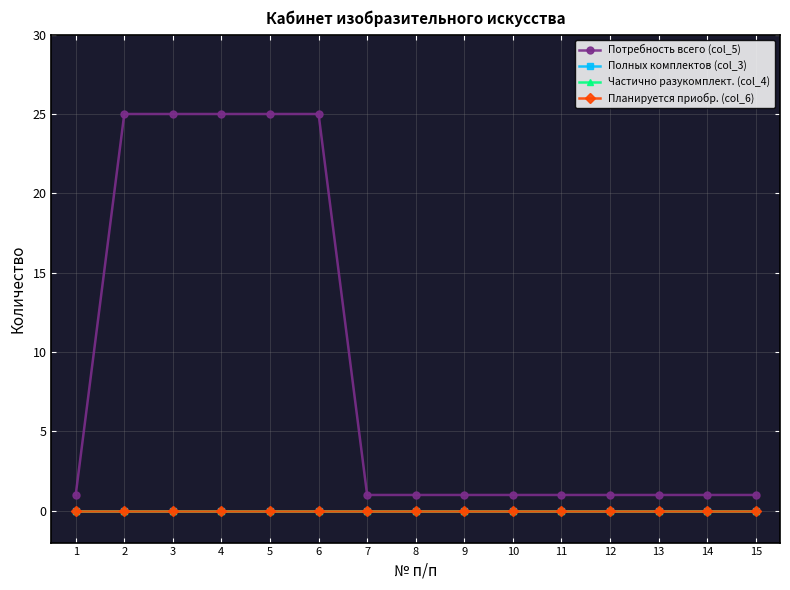

What is the average value of the Потребность всего (col_5) series?

9